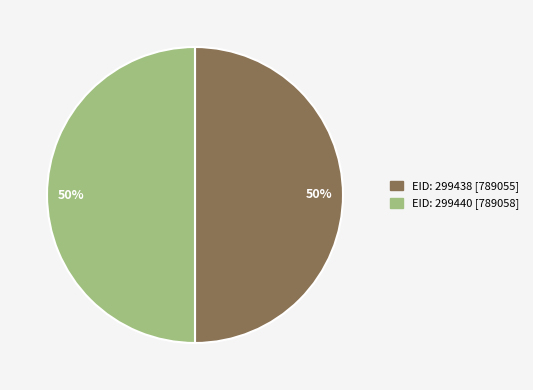

To the nearest percent, what is the average slice percentage?

50%